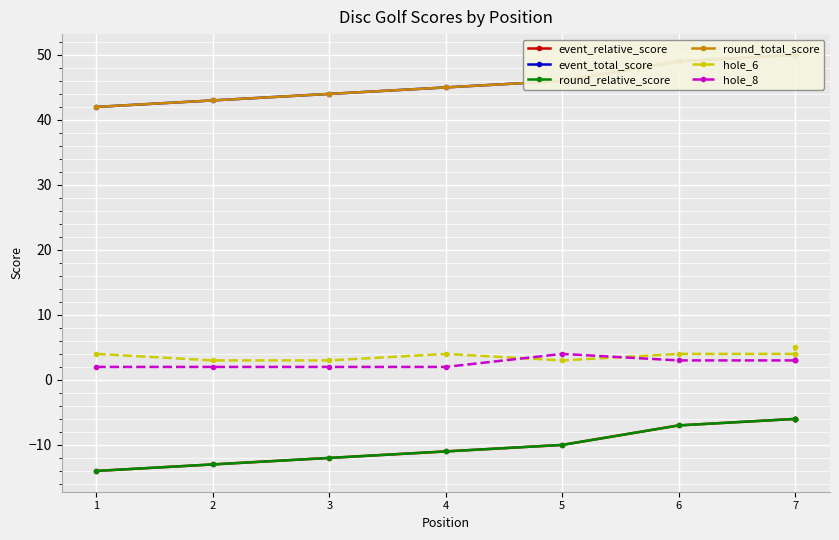

What is the value of the hole_8 point at the 7th from the left?

3